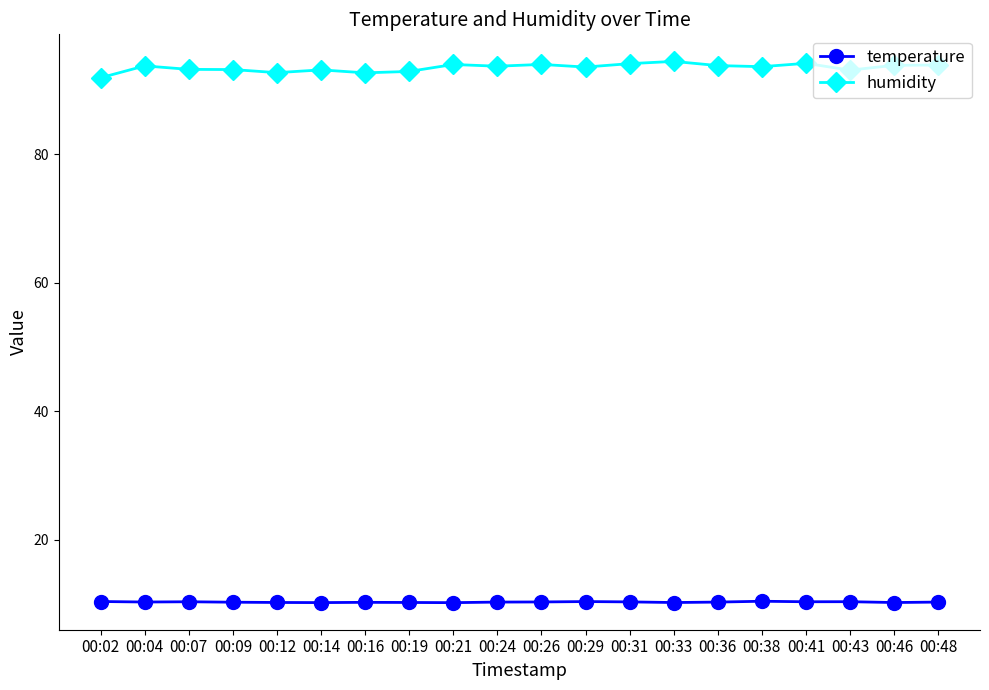

True or false: humidity has more than 1 points higher than both neighbors.

True